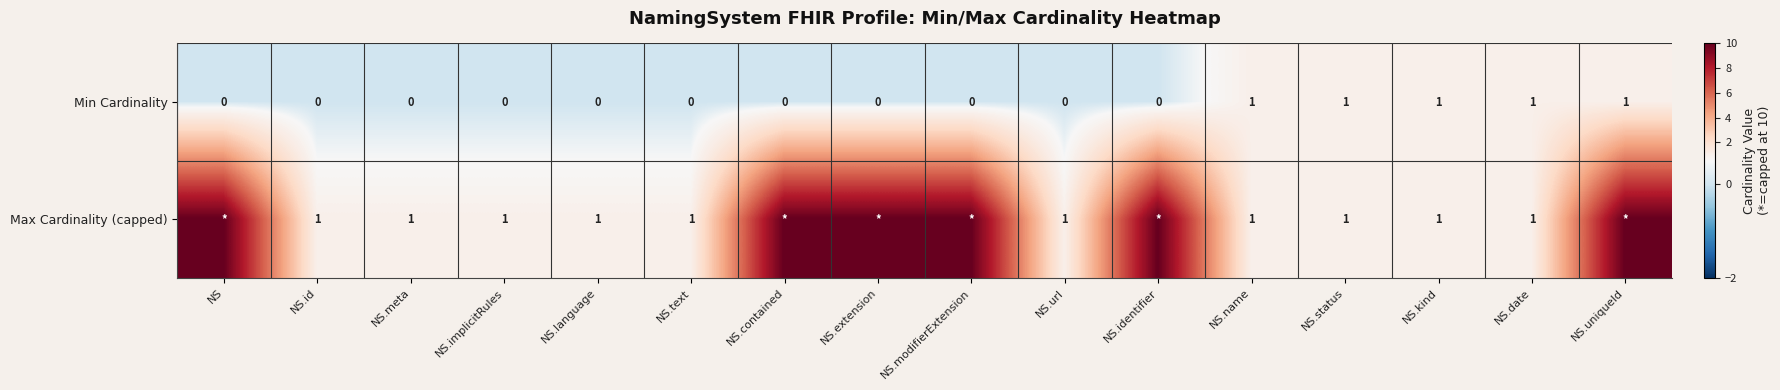

Is it true that Max Cardinality (capped) equals 1 at NS.text?

True